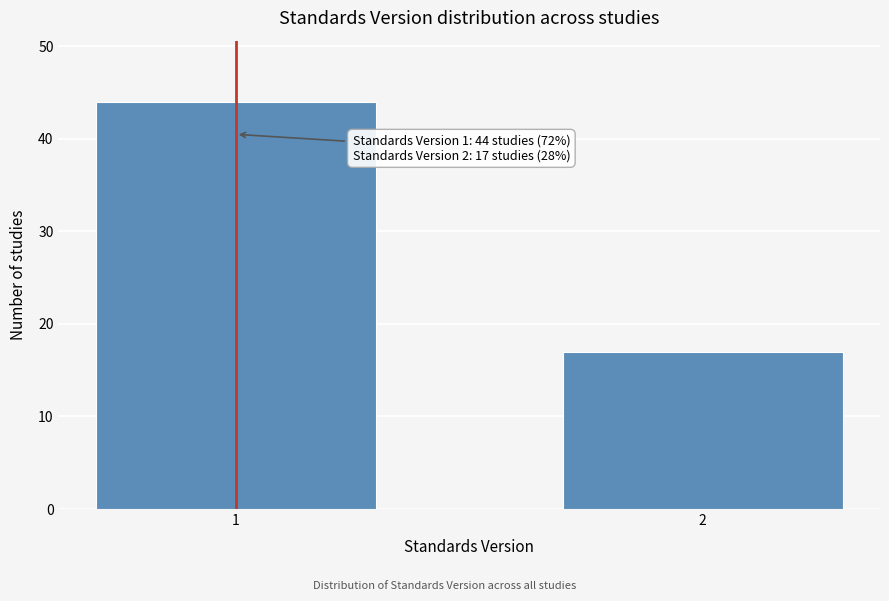

Reading left to right, what are all the values shown in this chart?

1=44	2=17